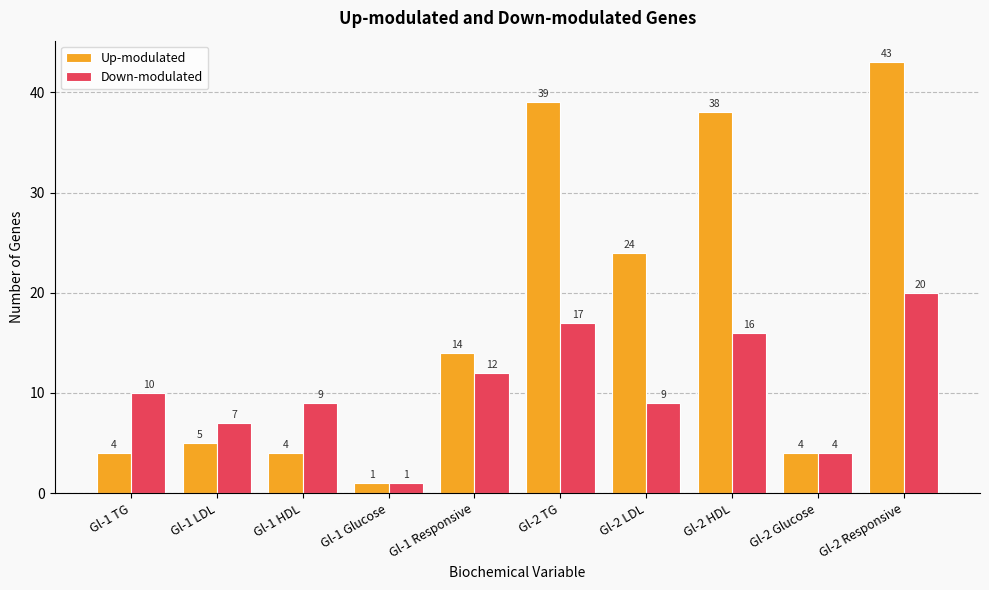

At which label is Down-modulated closest to 10?

Gl-1 TG